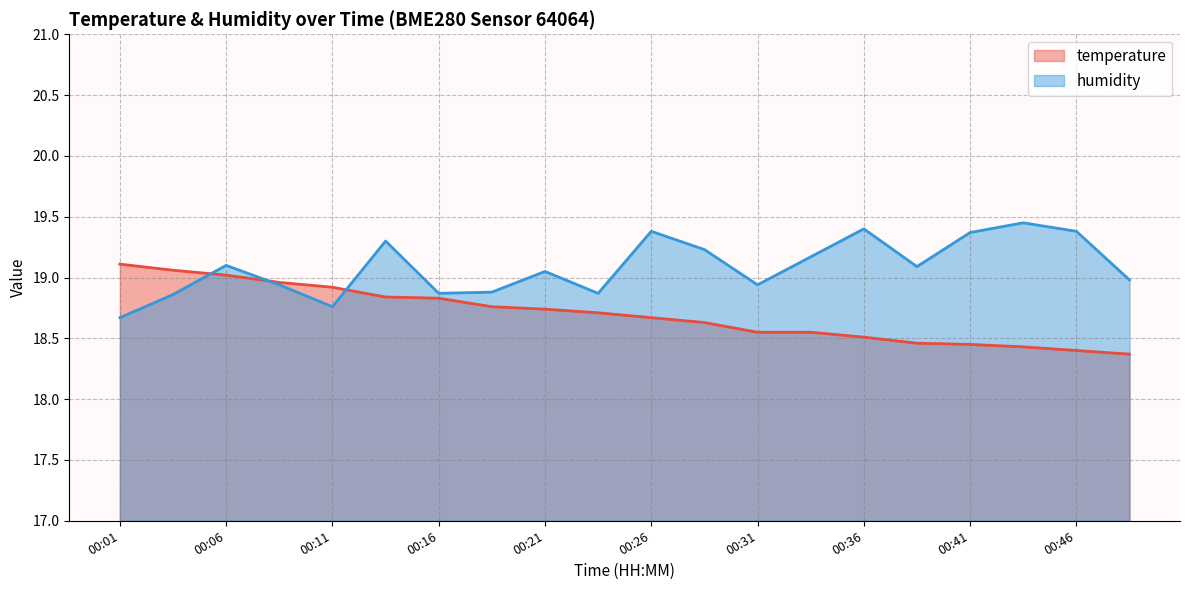

Which category has the lowest value in the humidity series?

00:01